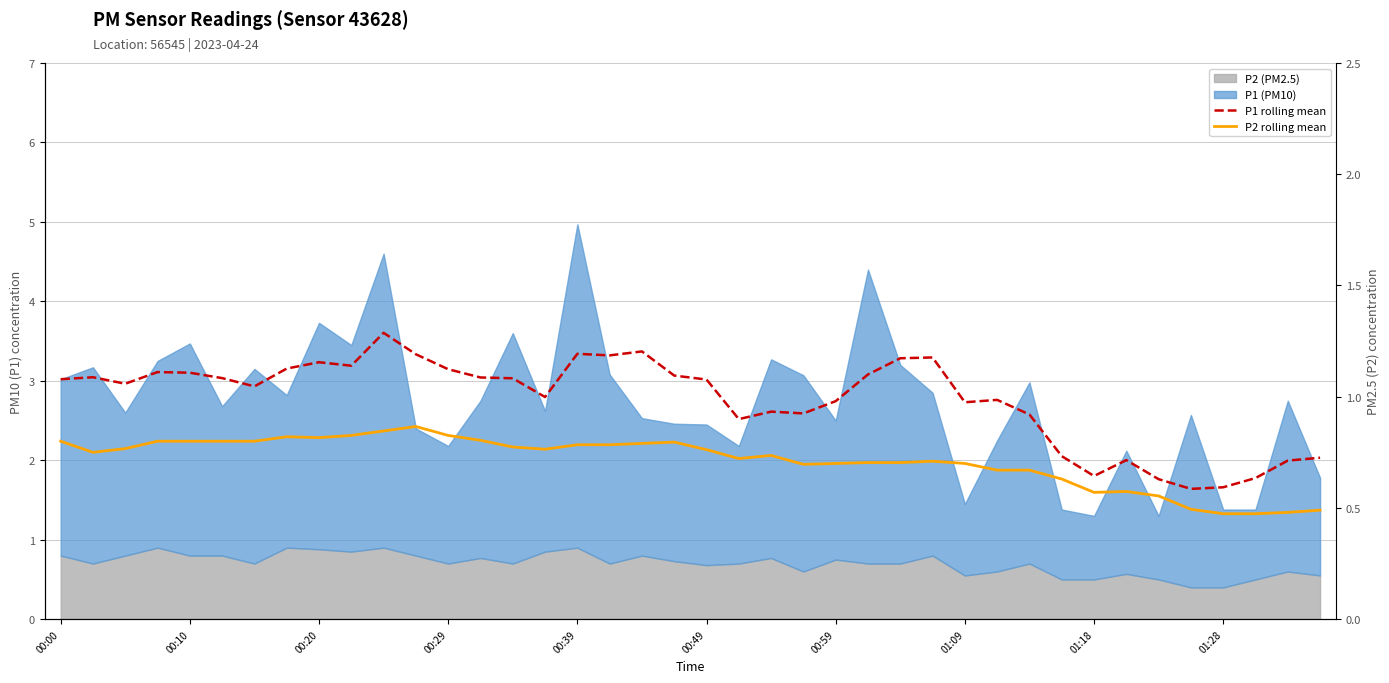

True or false: P1 rolling mean and P2 rolling mean intersect in this chart.

False